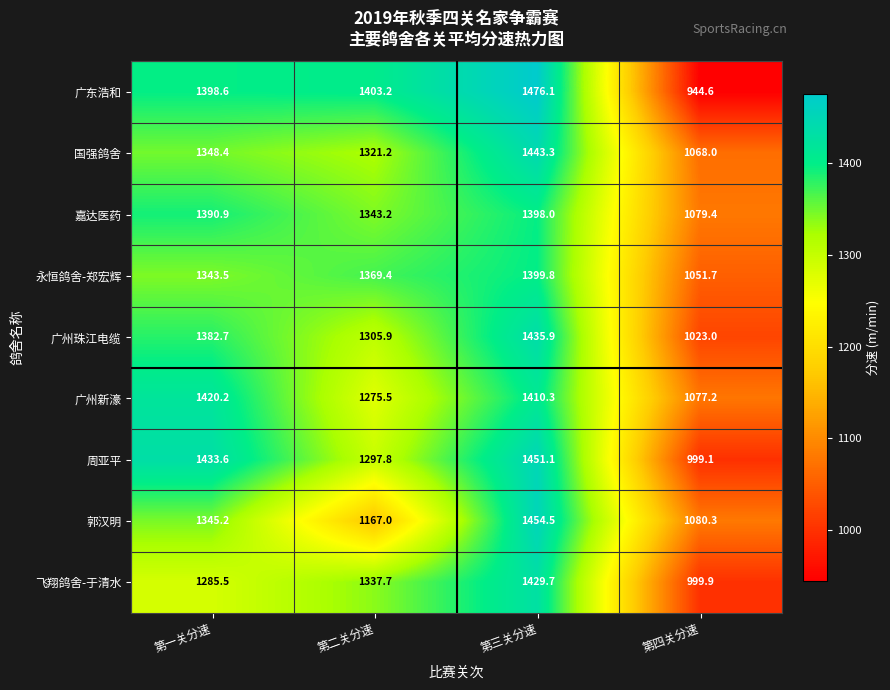

What is the maximum value for 广东浩和?

1476.1